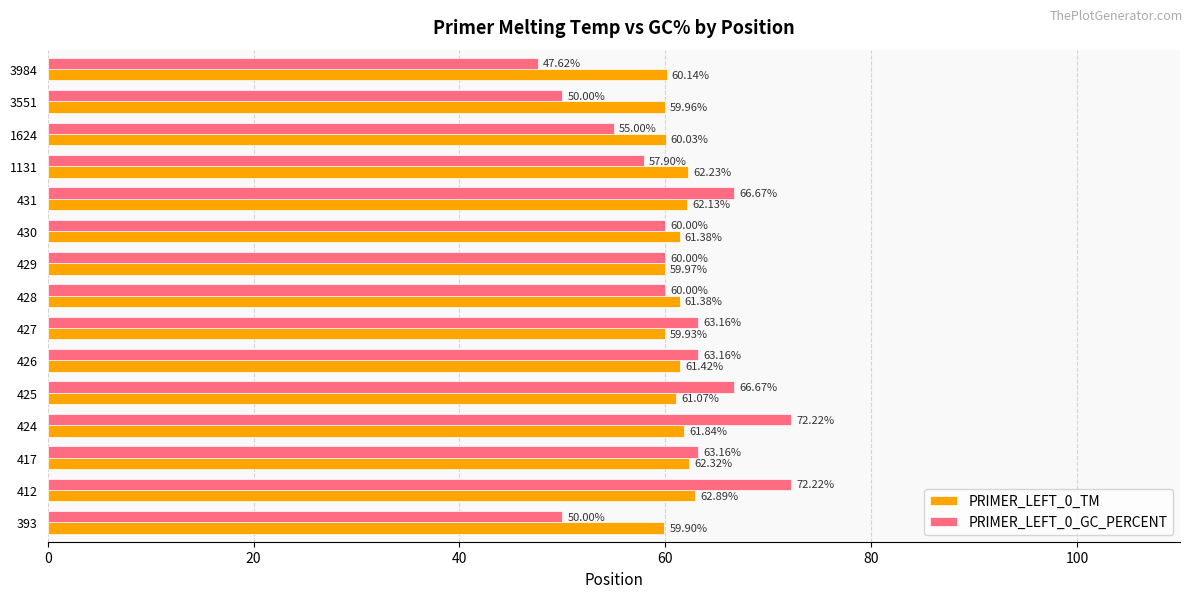

What is the lowest value of the PRIMER_LEFT_0_TM series?

59.9